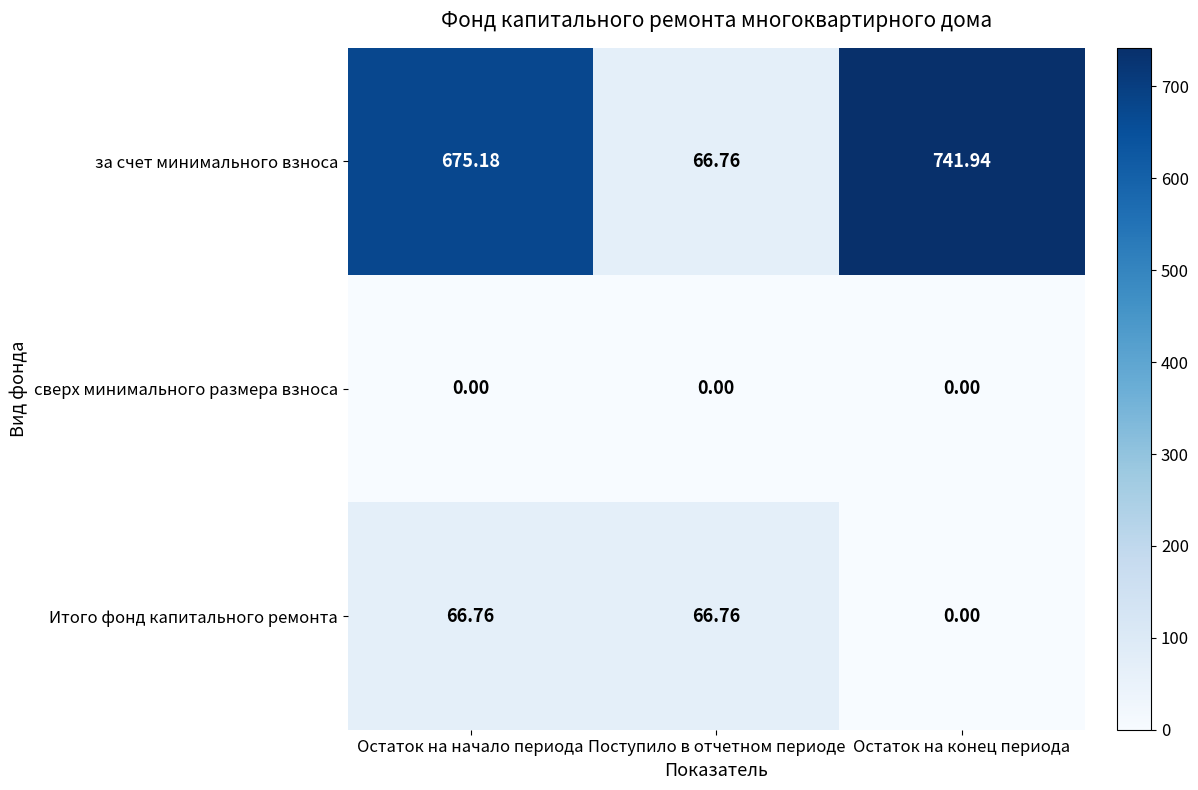

Which category has the highest value across all series?

Остаток на конец периода